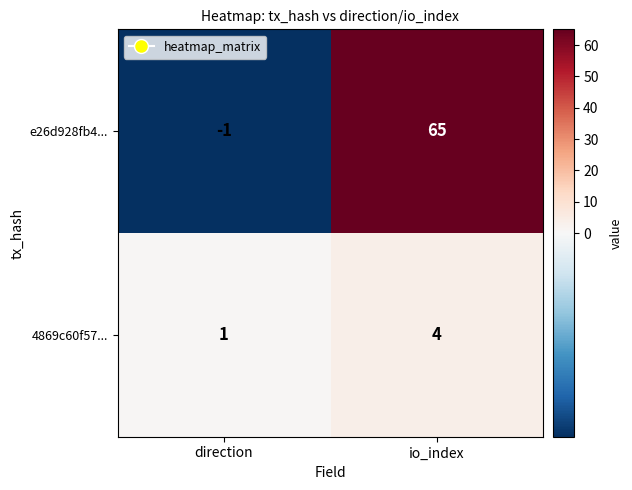

At which category is the sum across all series the highest?

io_index